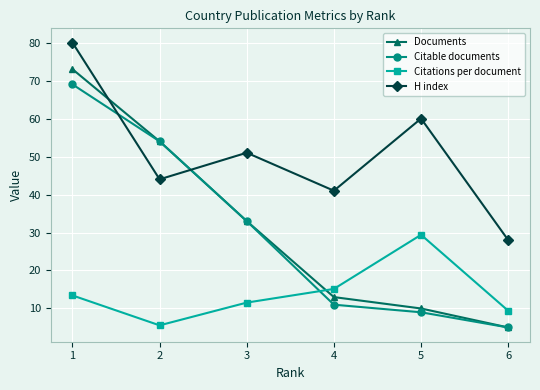

At which label does Documents first exceed 33?

1